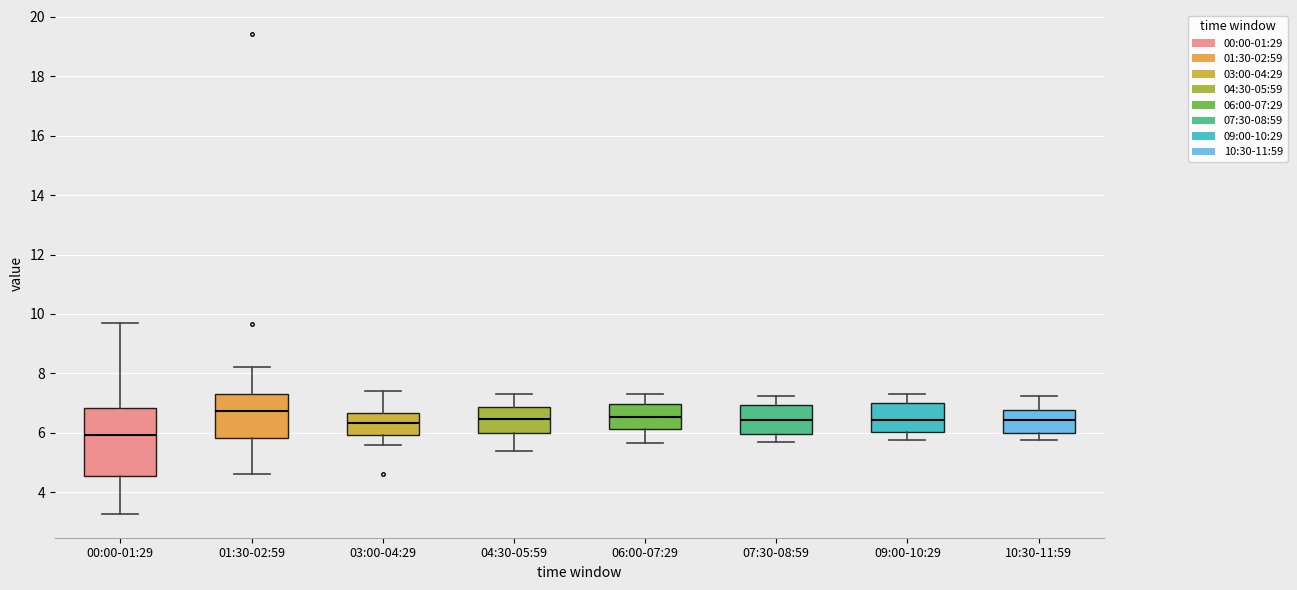

Reading left to right, transcribe this box plot: for each box, give where its median line is, the range the box spans, and where its two whiskers end, as read against the y-axis. The values are not printed on the chart, so give them approximately, as read against the axis.

00:00-01:29: median 6.0, box 4.6 to 6.8, whiskers 3.2 to 9.8
01:30-02:59: median 6.8, box 5.8 to 7.4, whiskers 4.6 to 8.2
03:00-04:29: median 6.4, box 6.0 to 6.6, whiskers 5.6 to 7.4
04:30-05:59: median 6.4, box 6.0 to 6.8, whiskers 5.4 to 7.4
06:00-07:29: median 6.6, box 6.2 to 7.0, whiskers 5.6 to 7.4
07:30-08:59: median 6.4, box 6.0 to 7.0, whiskers 5.8 to 7.2
09:00-10:29: median 6.4, box 6.0 to 7.0, whiskers 5.8 to 7.4
10:30-11:59: median 6.4, box 6.0 to 6.8, whiskers 5.8 to 7.2